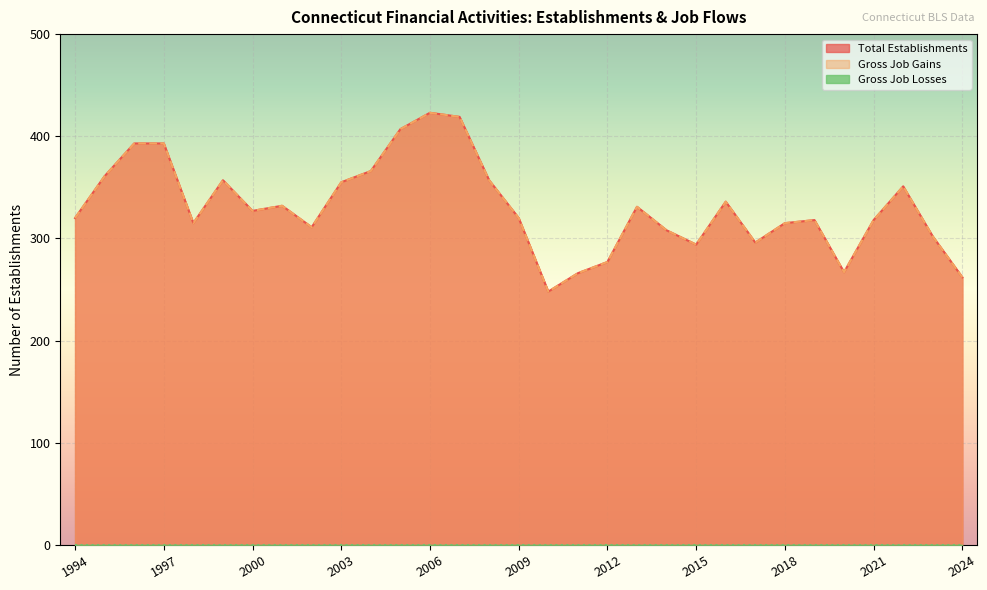

What is the difference between the maximum and minimum values in the Total Establishments series?

175